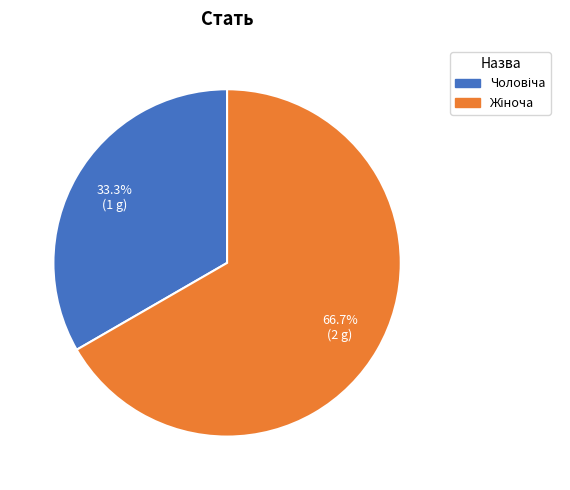

Does any single category account for the majority?

Yes